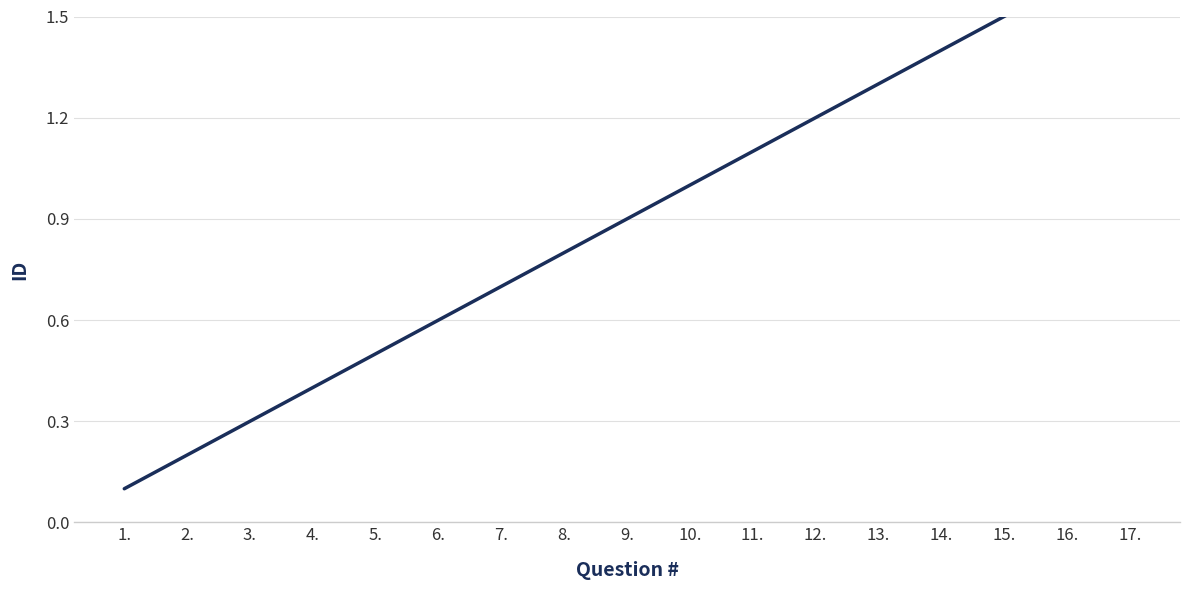

What is the maximum value shown in the chart?

1.7